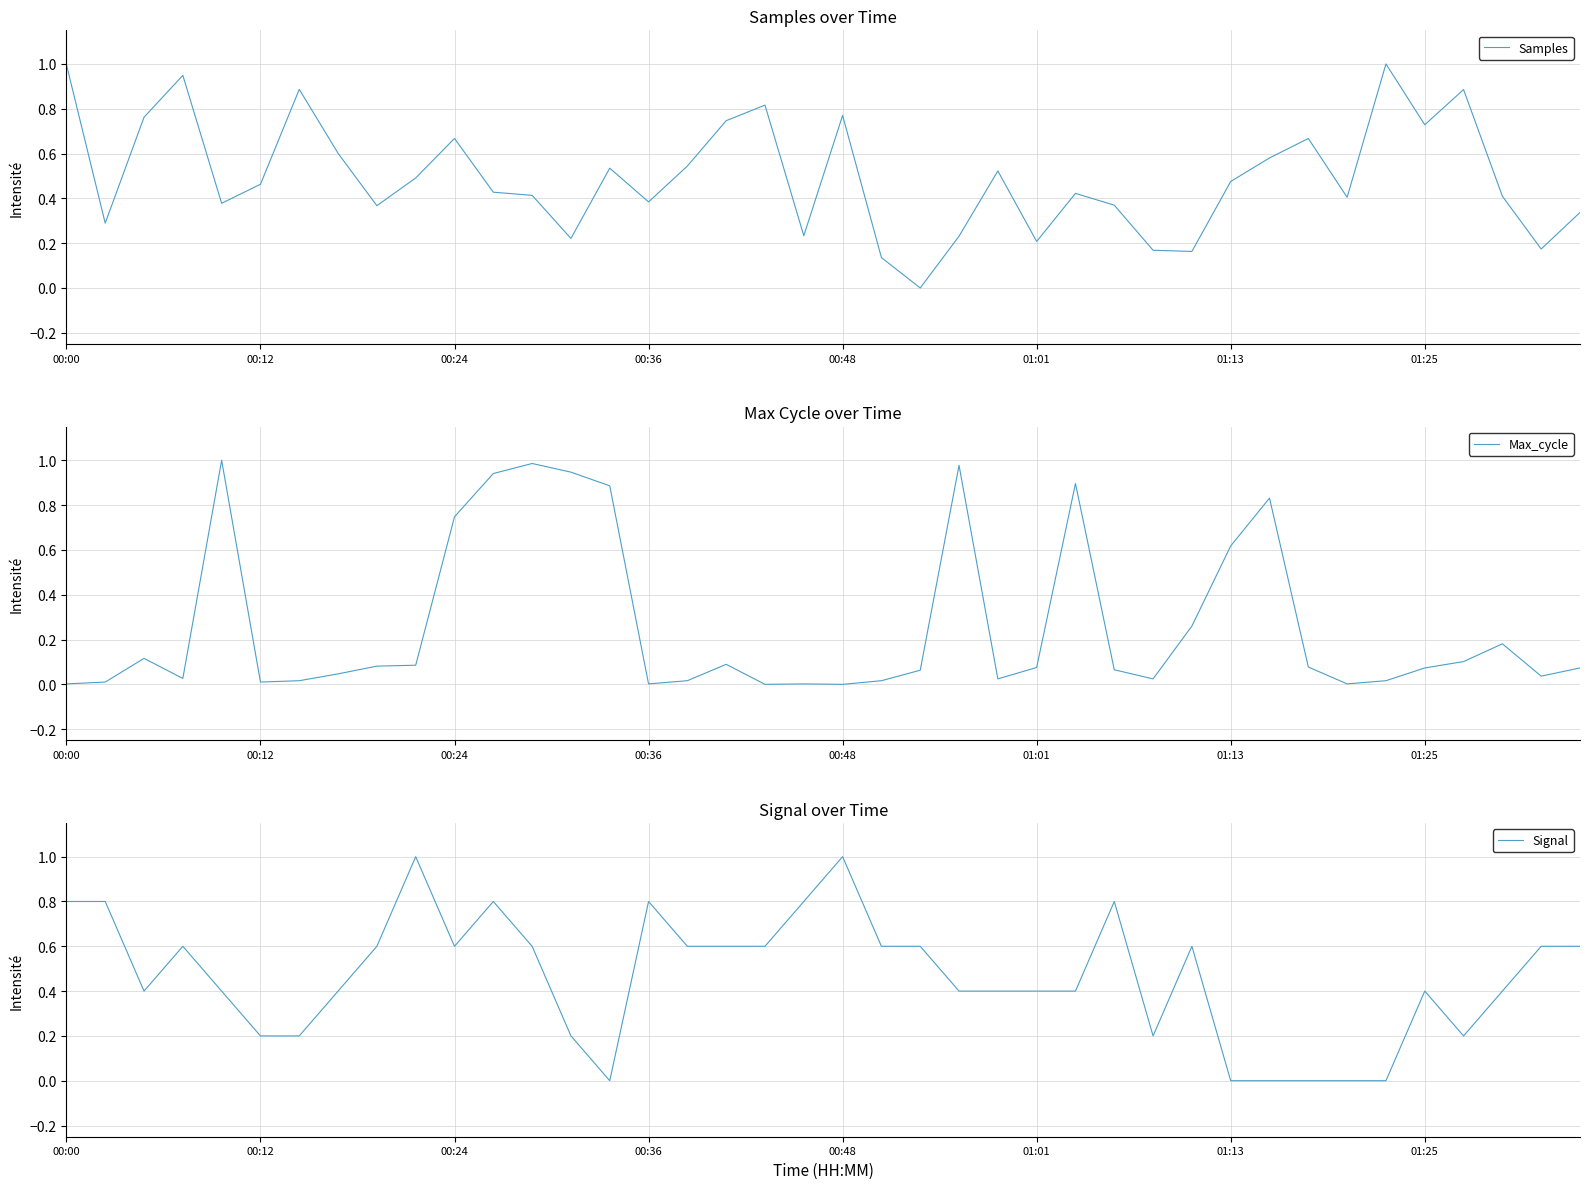

What position from the left is 01:13?

31